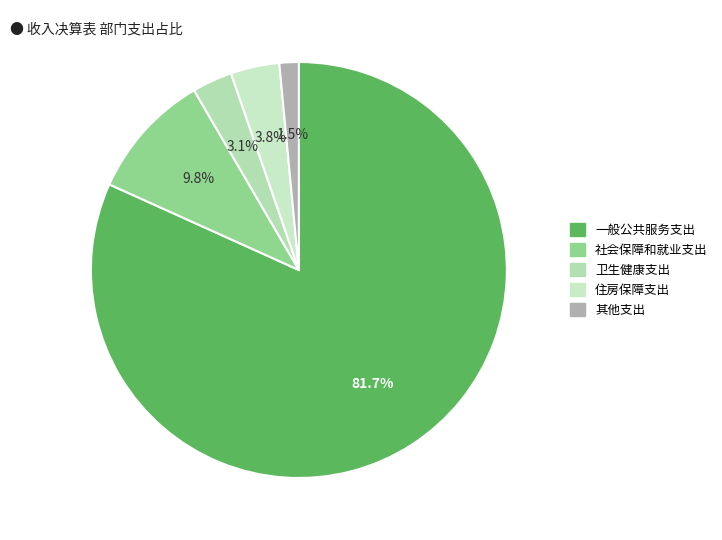

Which category has the biggest portion of the pie?

一般公共服务支出